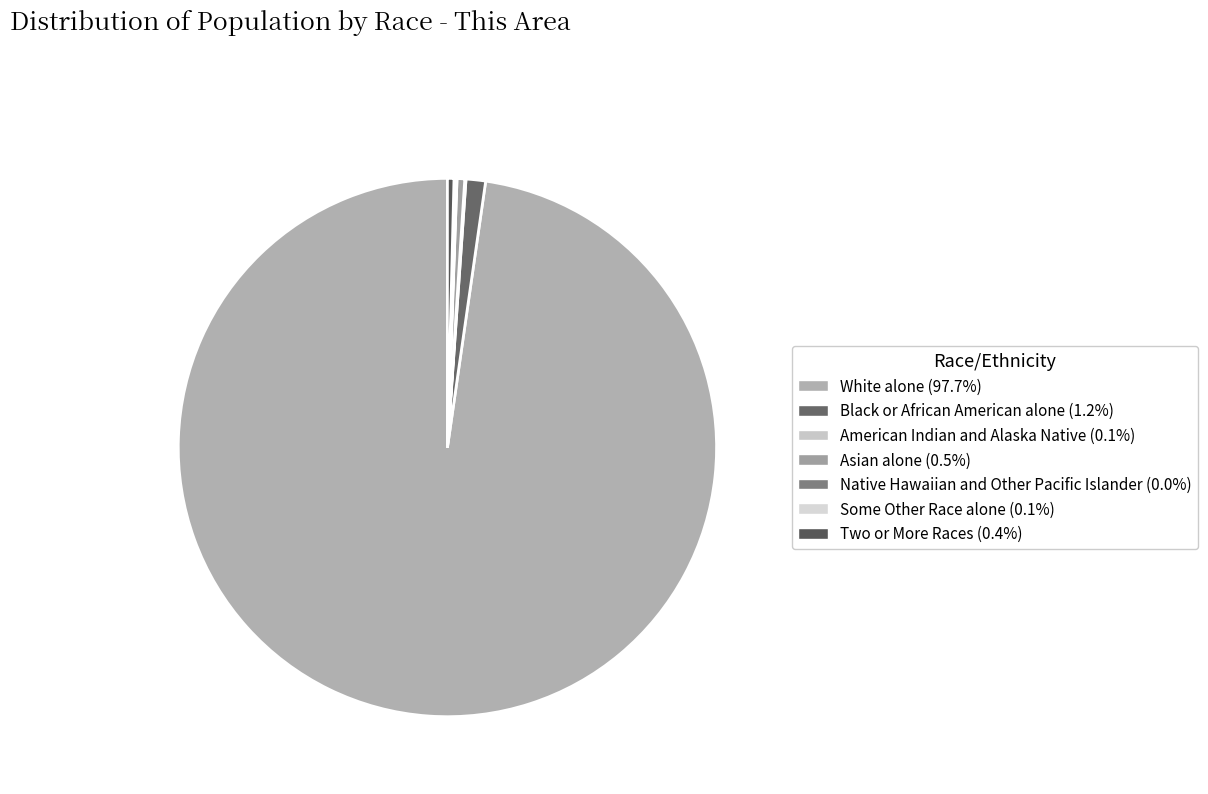

To the nearest percent, what is the average slice percentage?

14%